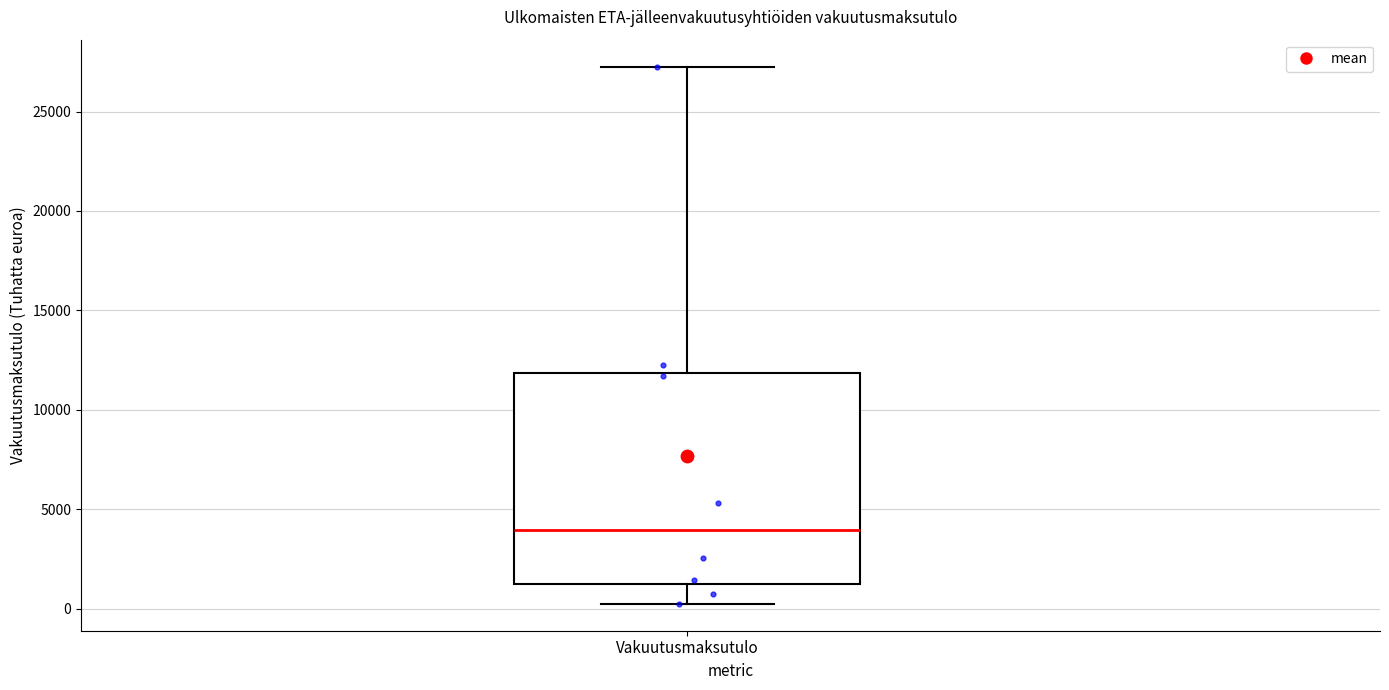

Where is the lower edge of the box for Vakuutusmaksutulo on the y-axis? The values are not printed on the chart, so give them approximately, as read against the axis.

1500